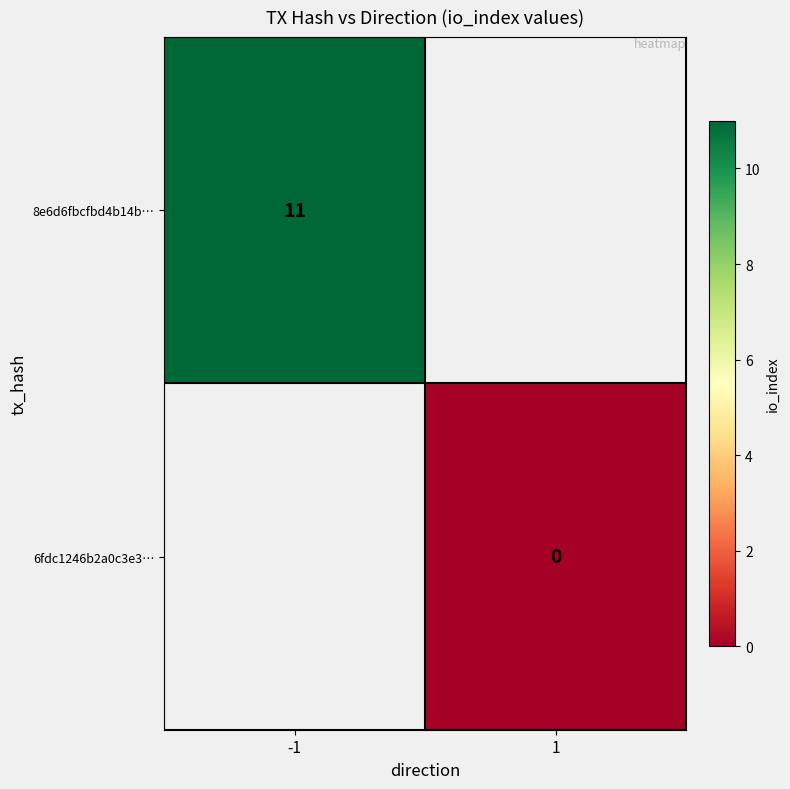

The 8e6d6fbcfbd4b14b… series shows 11 at -1. True or false?

True